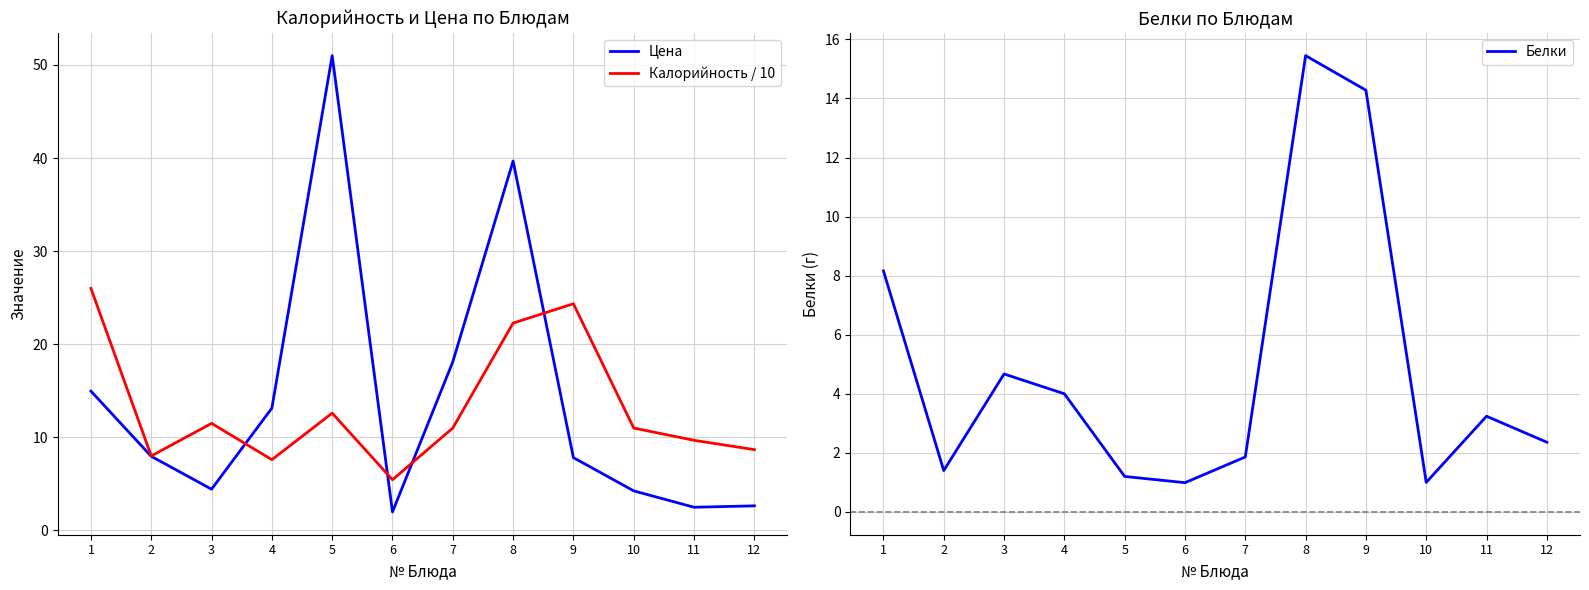

In Белки, how many points are higher than both neighbors (excluding endpoints)?

3